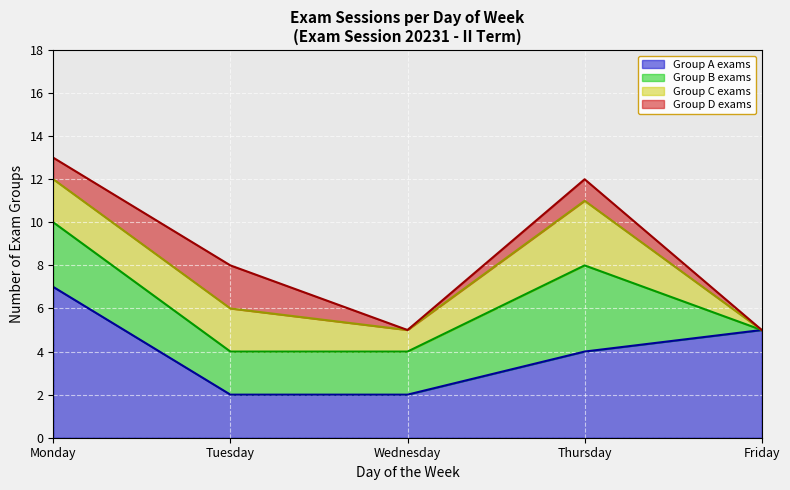

The Wednesday series shows 2 at Wednesday. True or false?

True